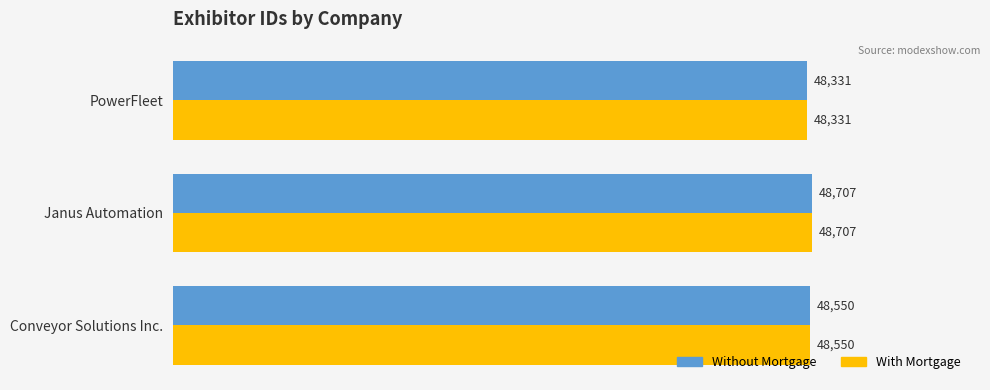

Is the value of With Mortgage at Janus Automation greater than the value of Without Mortgage at Conveyor Solutions Inc.?

Yes